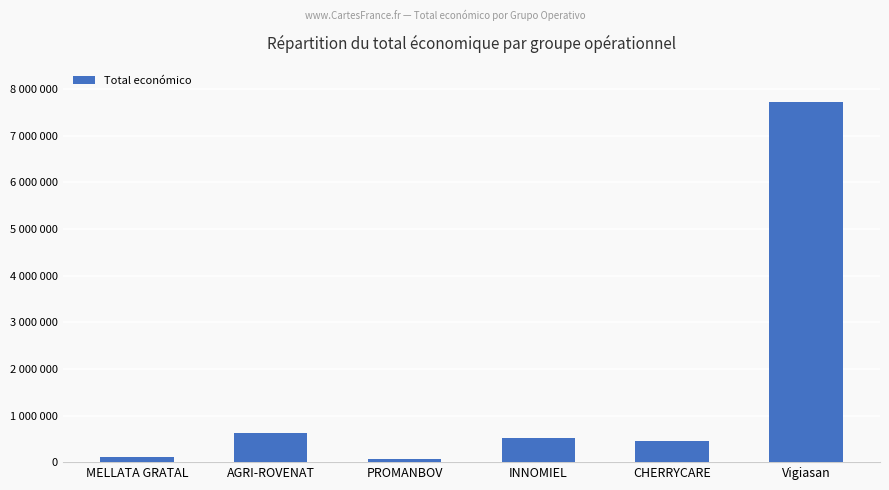

What is the label of the 6th bar from the right?

MELLATA GRATAL